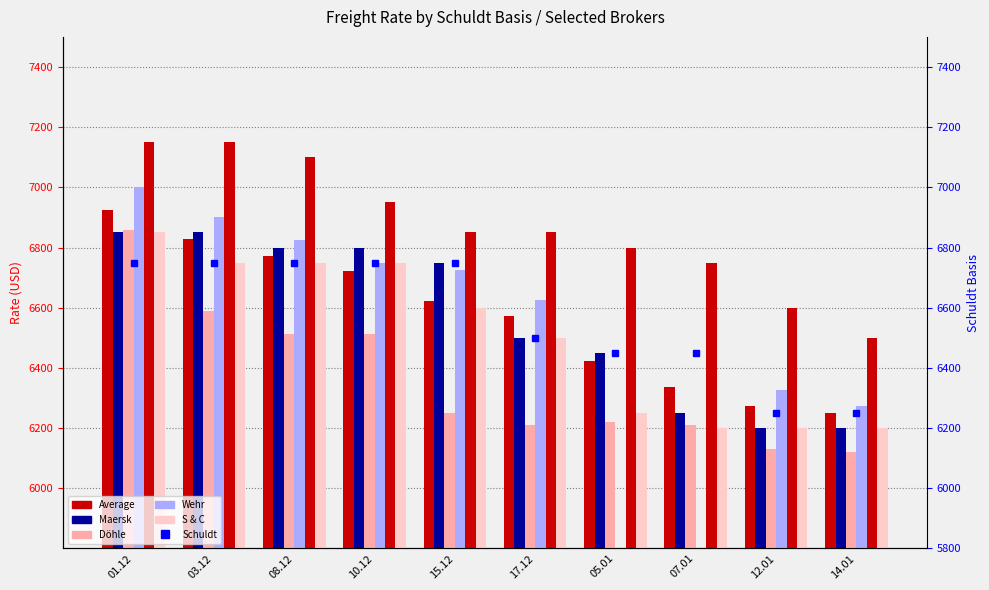

What is the difference between the maximum and minimum values in the Average series?

674